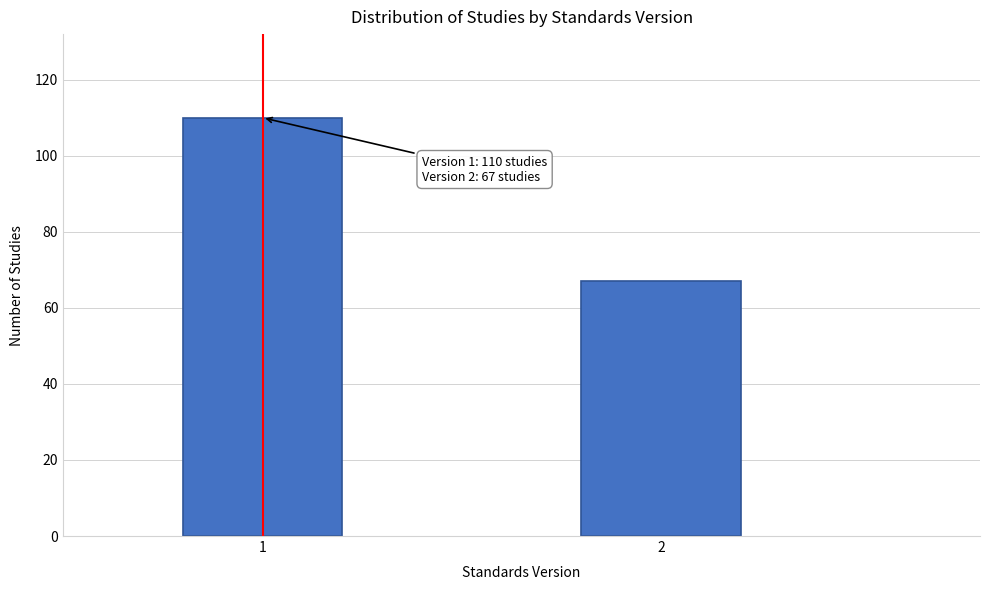

Reading right to left, extract all data points from this chart.

67	110